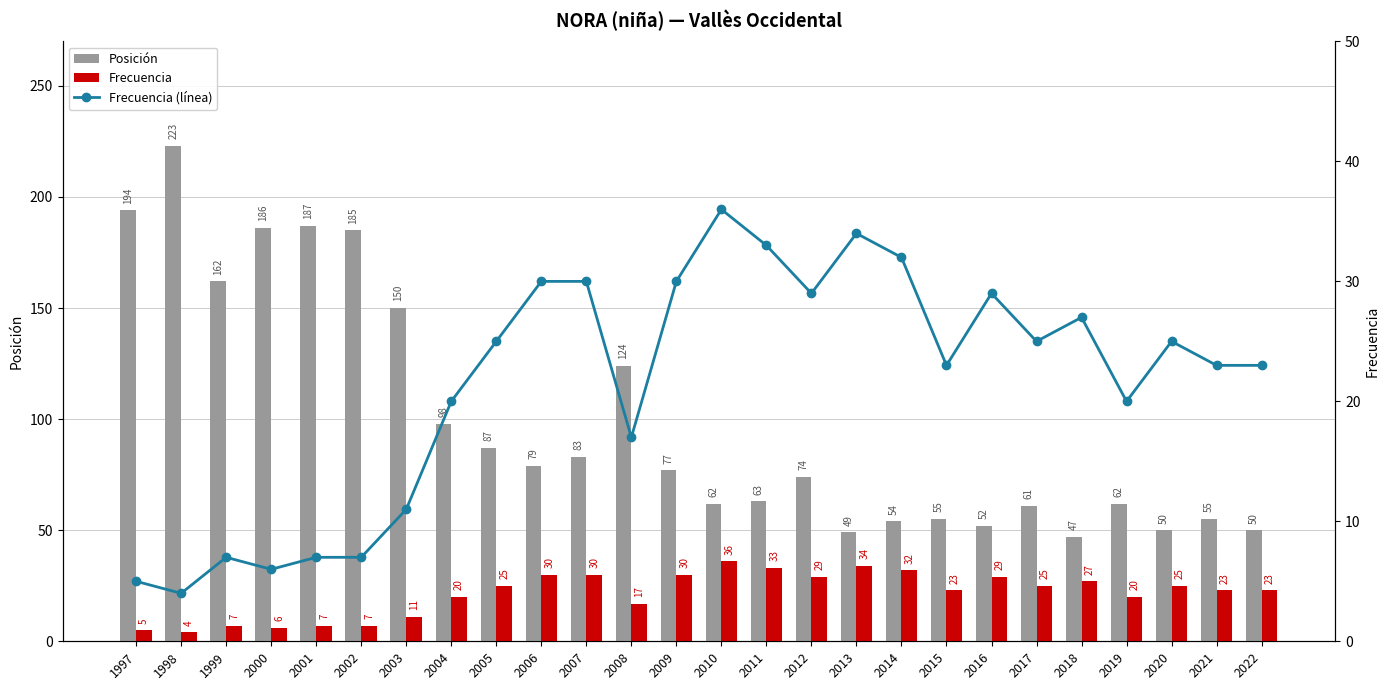

List the labels in order of Frecuencia value, largest first.

2010, 2013, 2011, 2014, 2006, 2007, 2009, 2012, 2016, 2018, 2005, 2017, 2020, 2015, 2021, 2022, 2004, 2019, 2008, 2003, 1999, 2001, 2002, 2000, 1997, 1998